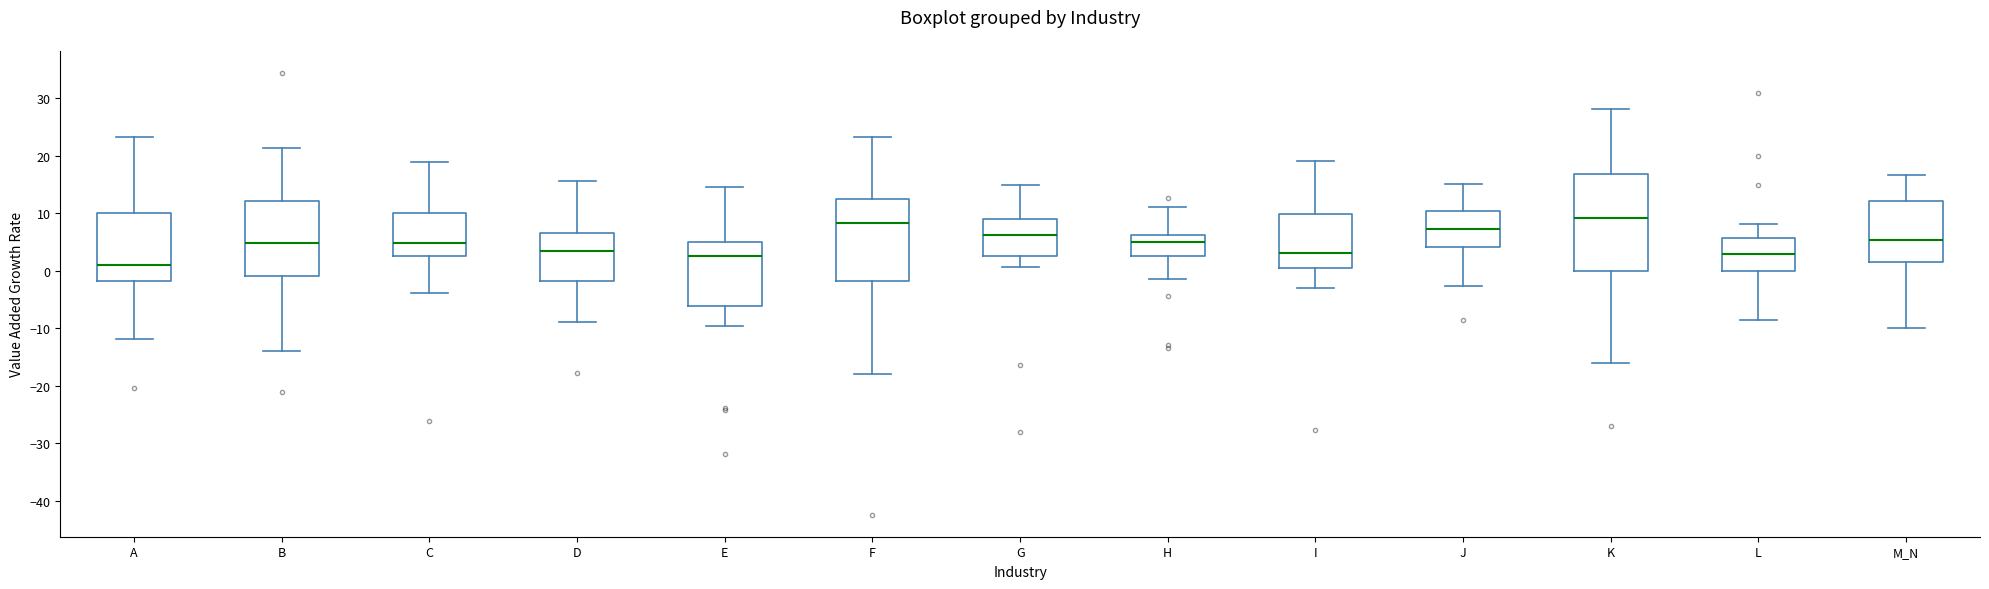

Reading left to right, read every box against the y-axis: the position of its median line, the range the box covers, and the ends of its whiskers. The values are not printed on the chart, so give them approximately, as read against the axis.

A: median 1, box -2 to 10, whiskers -12 to 23
B: median 5, box -1 to 12, whiskers -14 to 21
C: median 5, box 3 to 10, whiskers -4 to 19
D: median 3, box -2 to 7, whiskers -9 to 16
E: median 3, box -6 to 5, whiskers -10 to 15
F: median 8, box -2 to 13, whiskers -18 to 23
G: median 6, box 3 to 9, whiskers 1 to 15
H: median 5, box 3 to 6, whiskers -1 to 11
I: median 3, box 0 to 10, whiskers -3 to 19
J: median 7, box 4 to 10, whiskers -3 to 15
K: median 9, box 0 to 17, whiskers -16 to 28
L: median 3, box 0 to 6, whiskers -9 to 8
M_N: median 5, box 2 to 12, whiskers -10 to 17